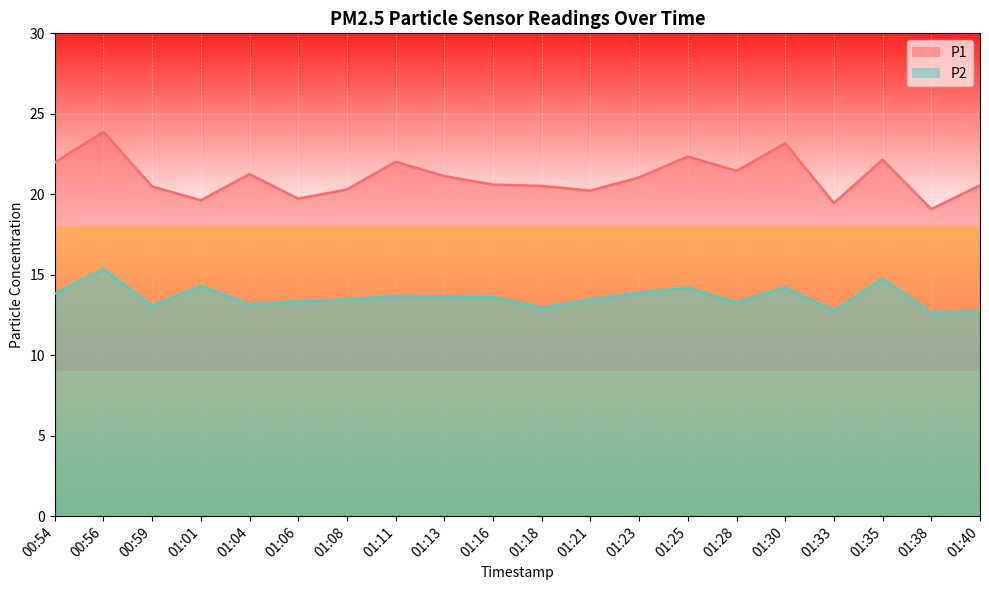

True or false: P1 has more than 2 points higher than both neighbors.

True